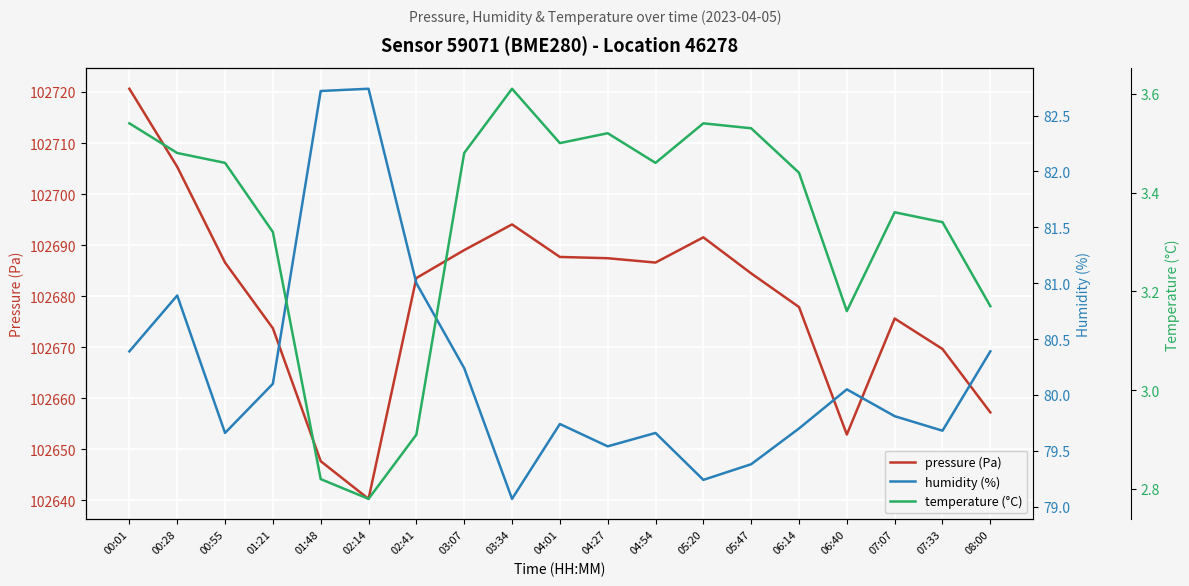

What is the sum of the humidity (%) values at 03:34 and 00:55?

158.7